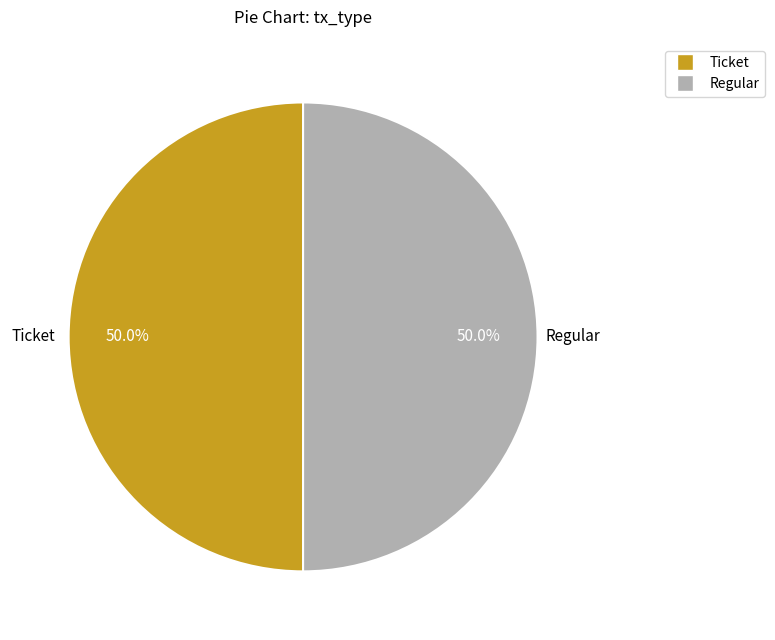

How many slices are in this pie chart?

2